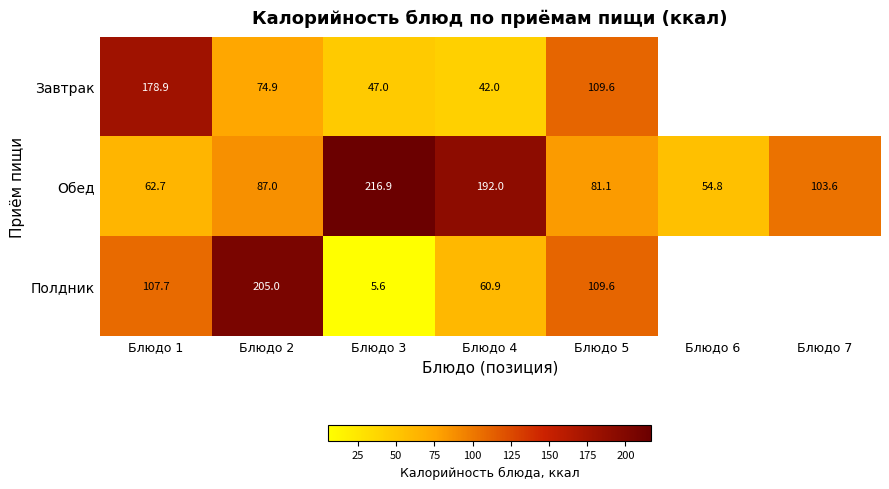

What is the sum of all Обед values?

798.1